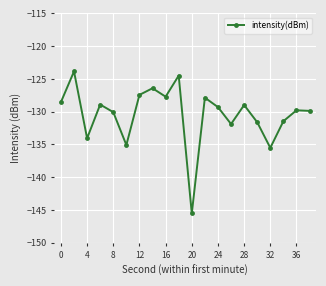

What is the value of the 16th point from the left?

-131.6